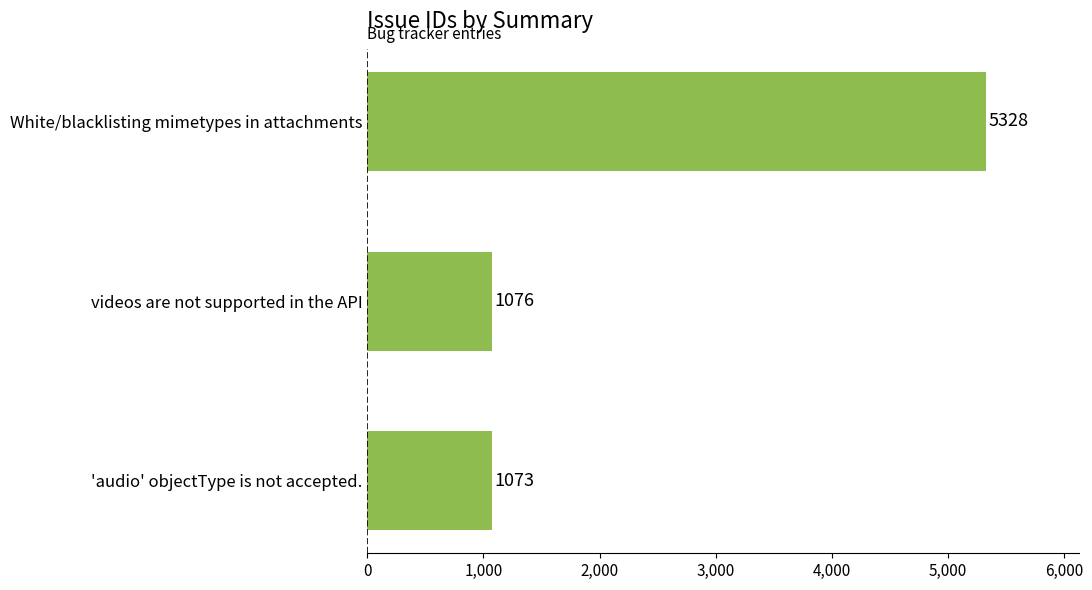

What is the approximate value at 'audio' objectType is not accepted.?

1073